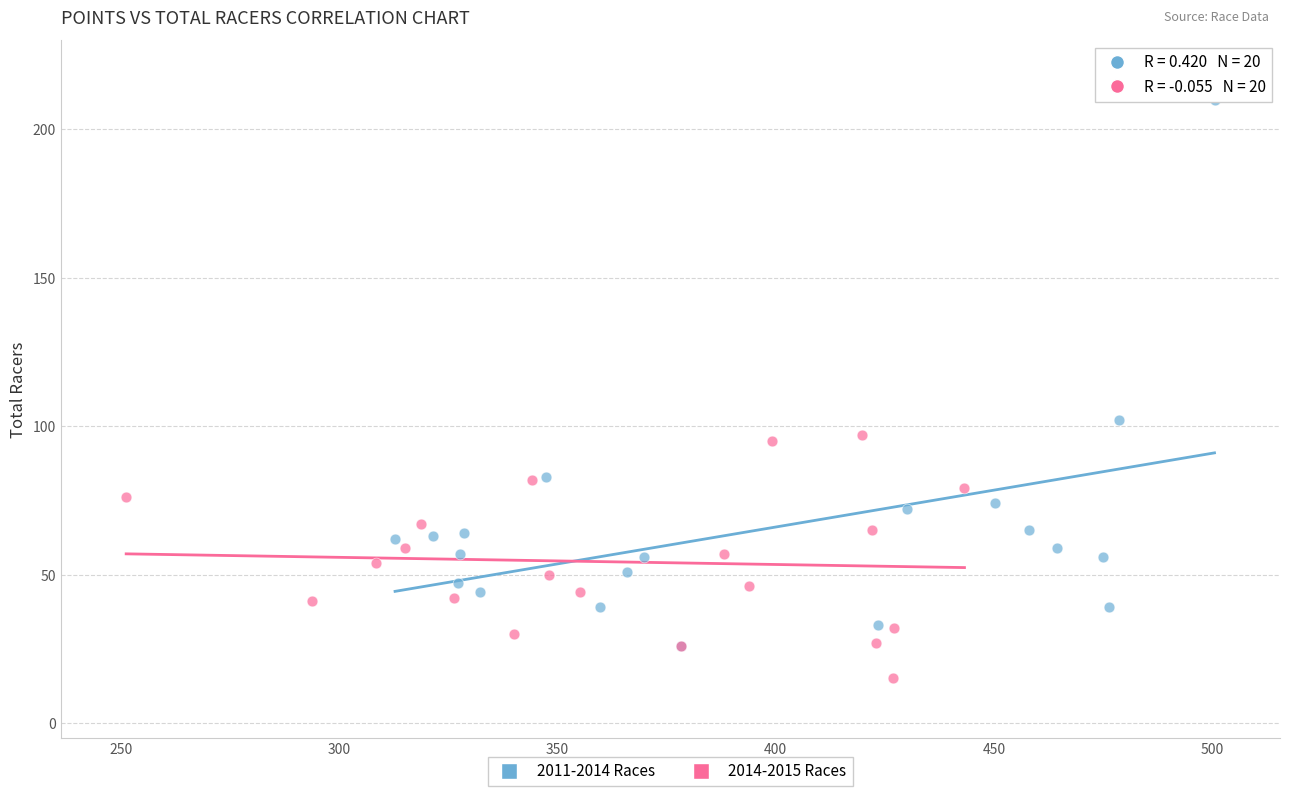

Which series has the largest Y range (max minus min)?

2011-2014 Races